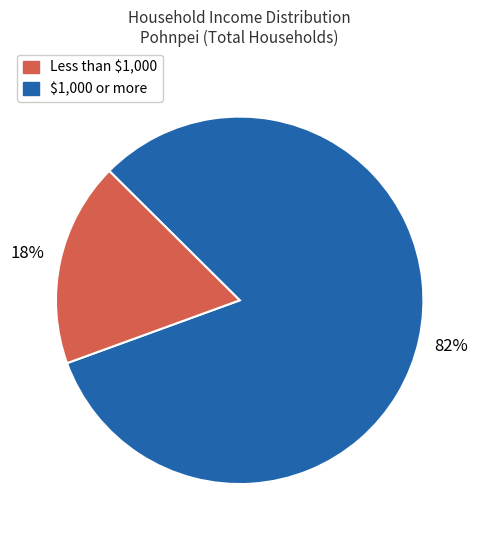

To the nearest percent, what is the difference between the largest and smallest slice percentages?

64%